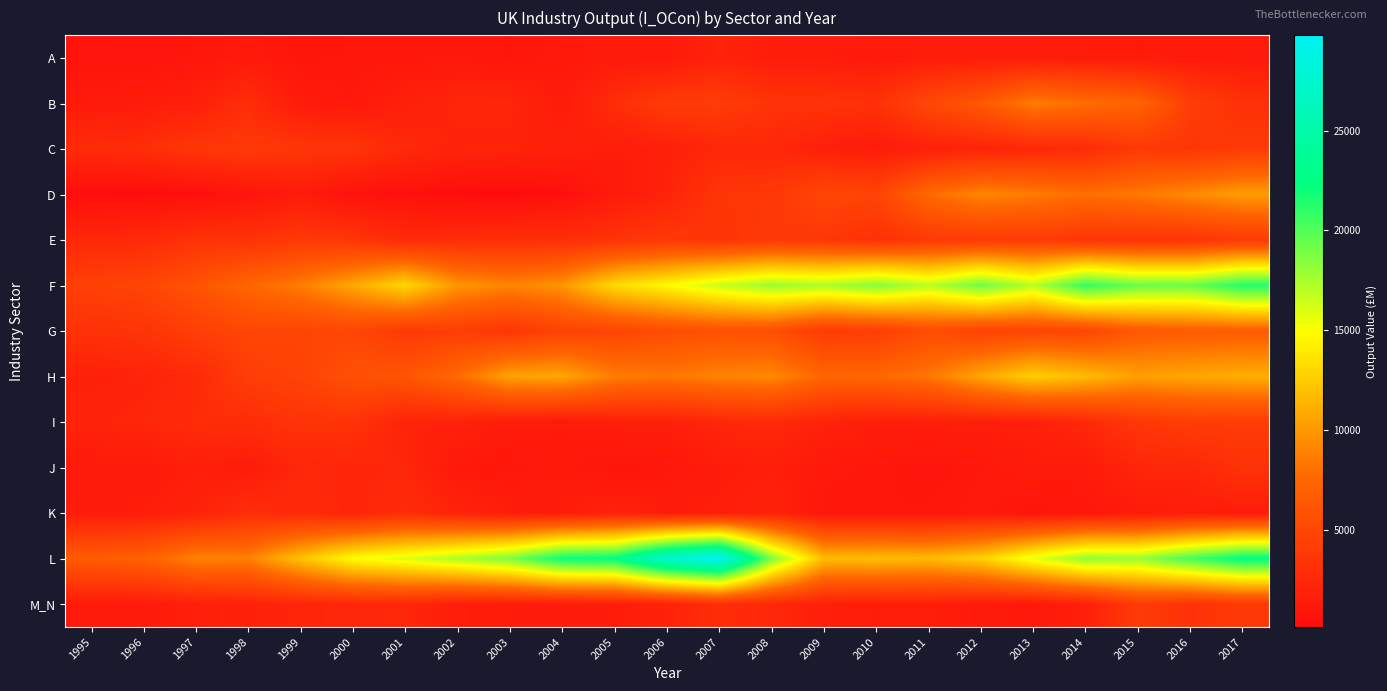

What is the difference between the highest and lowest values at 2014?

19772